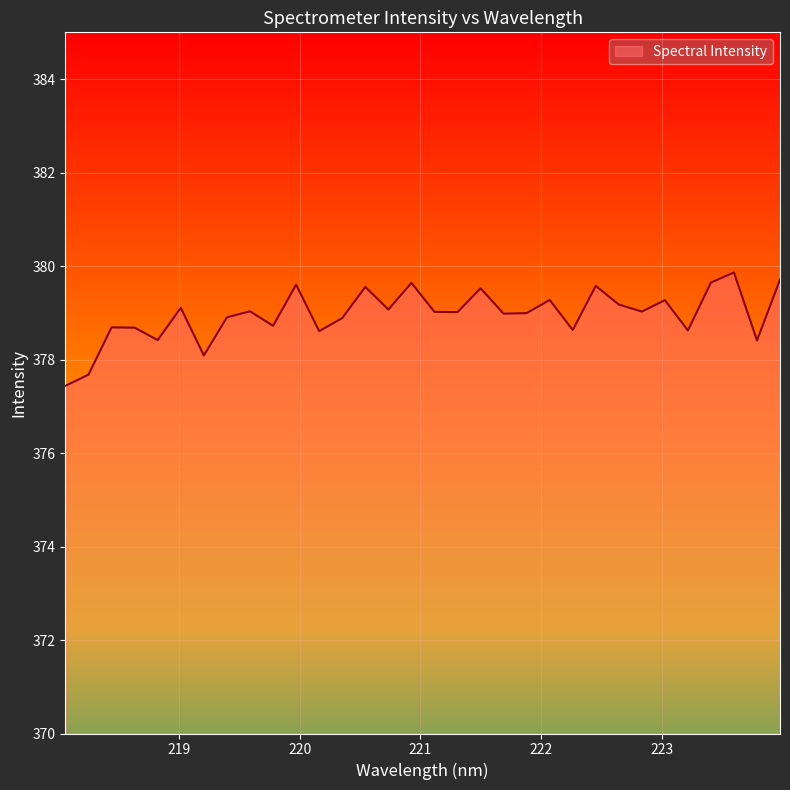

What is the smallest value displayed?

377.4